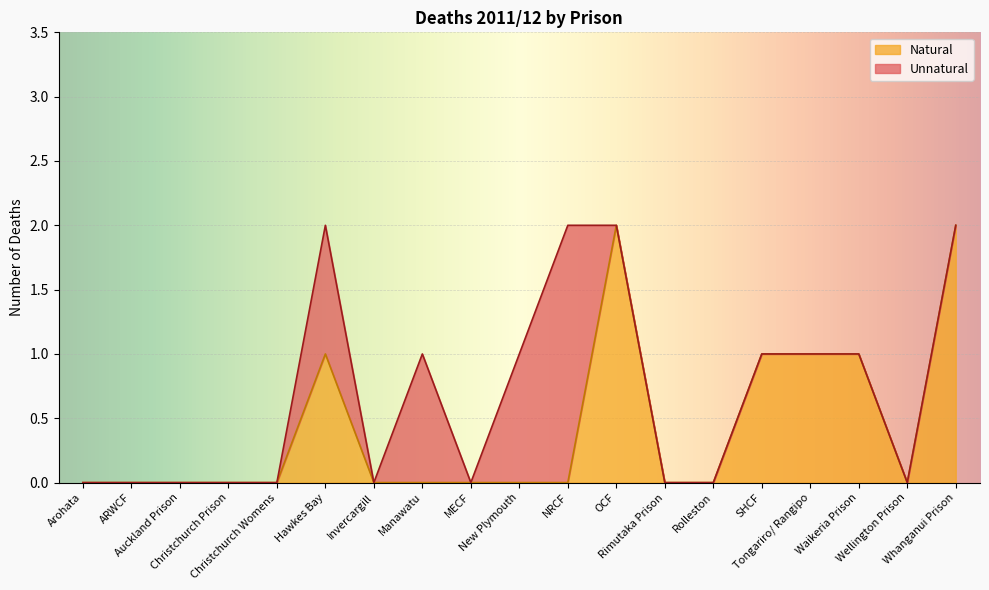

Which label corresponds to the smallest value in the chart?

Arohata